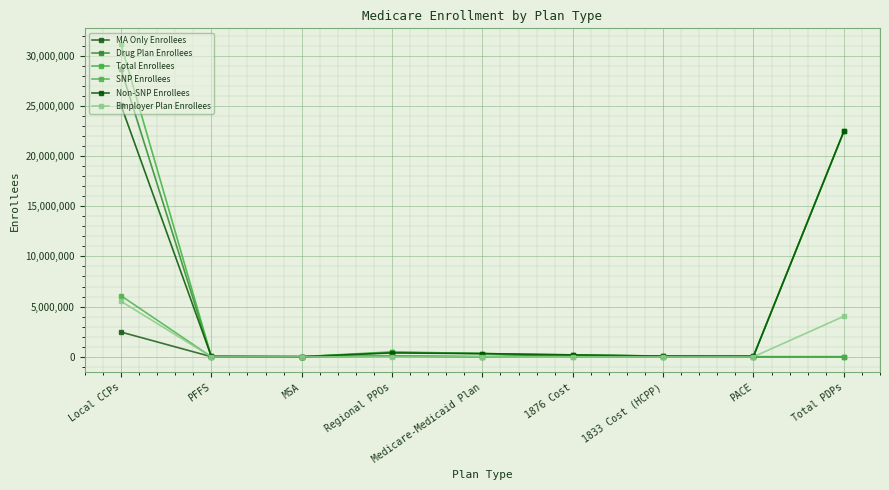

In Employer Plan Enrollees, how many points are lower than both neighbors (excluding endpoints)?

1